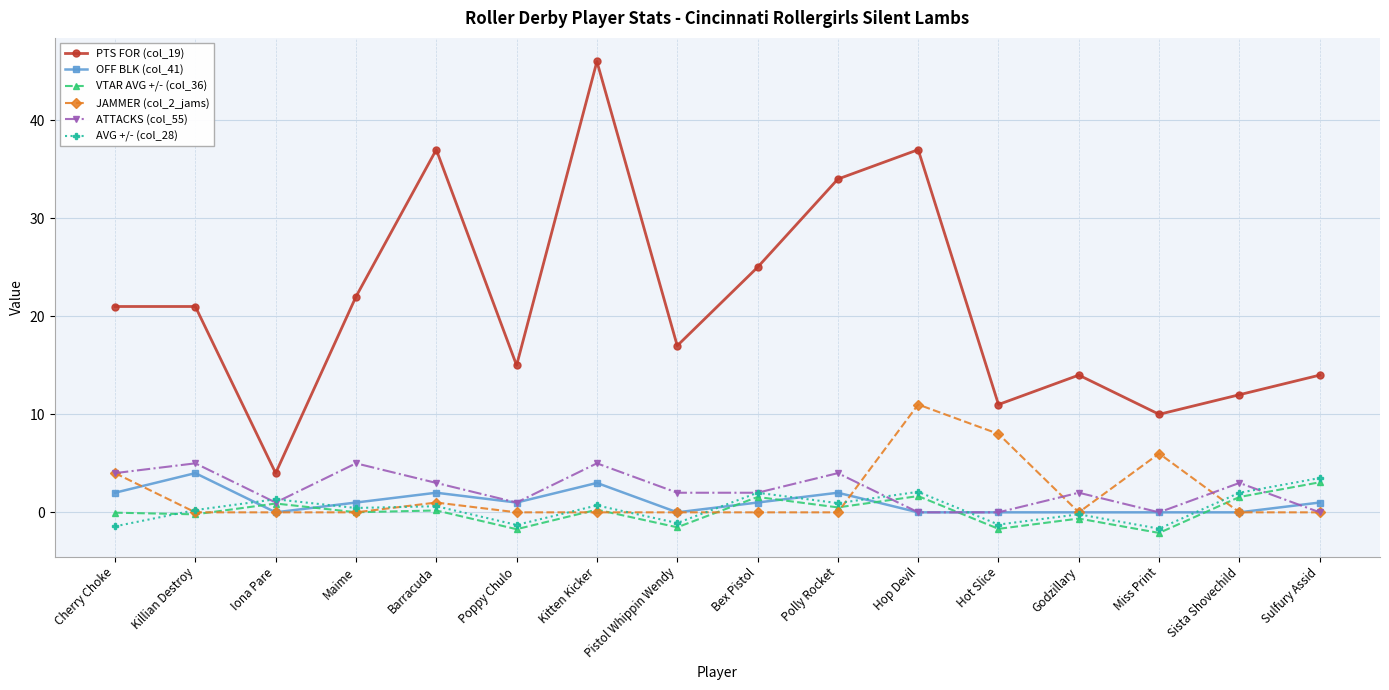

What is the spread (max minus min) of values at Kitten Kicker?

46.0